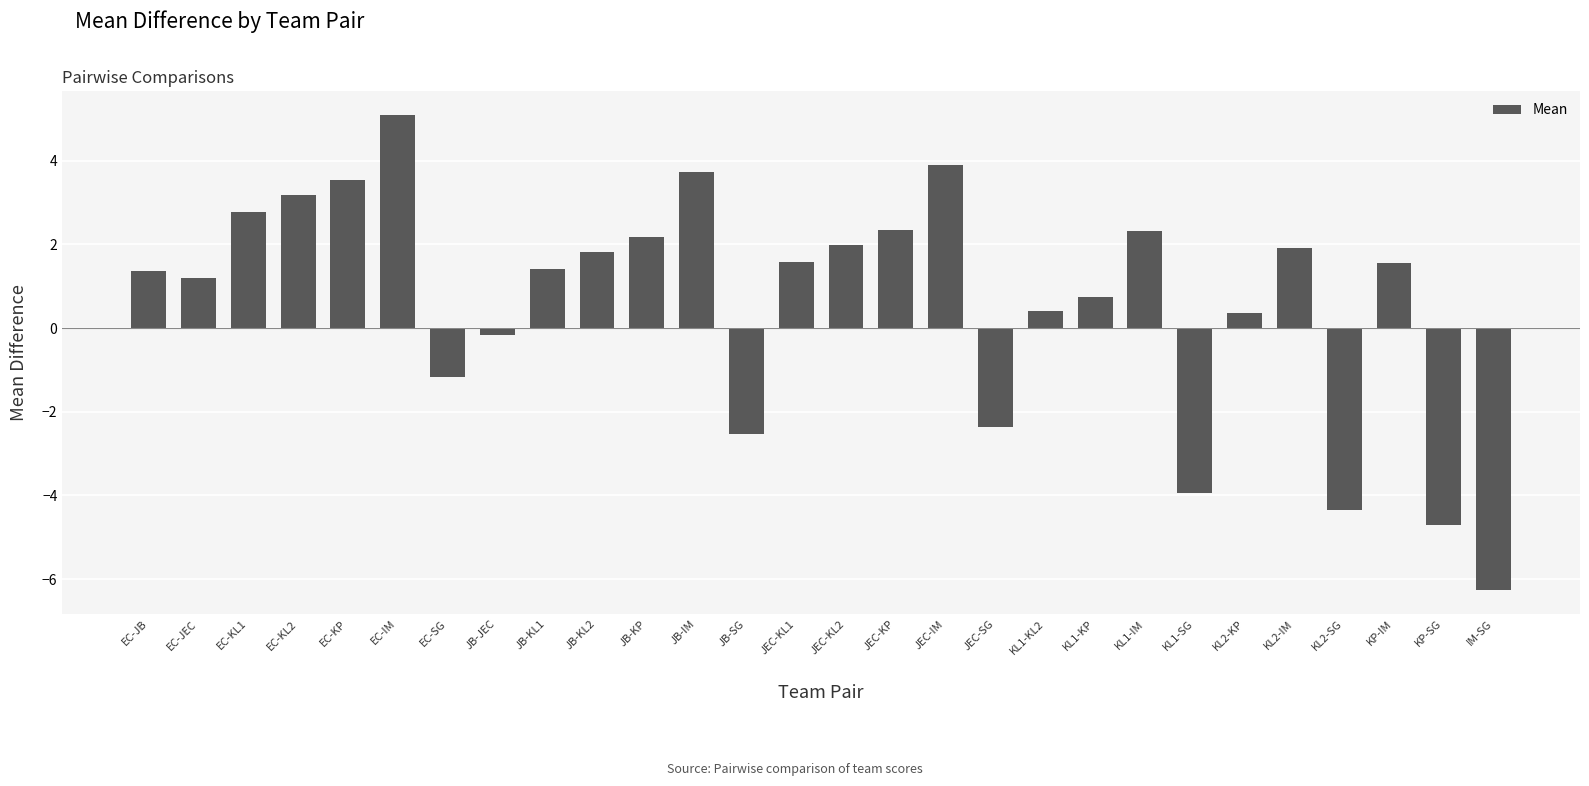

True or false: the data shows 3.5 at EC-KP.

True